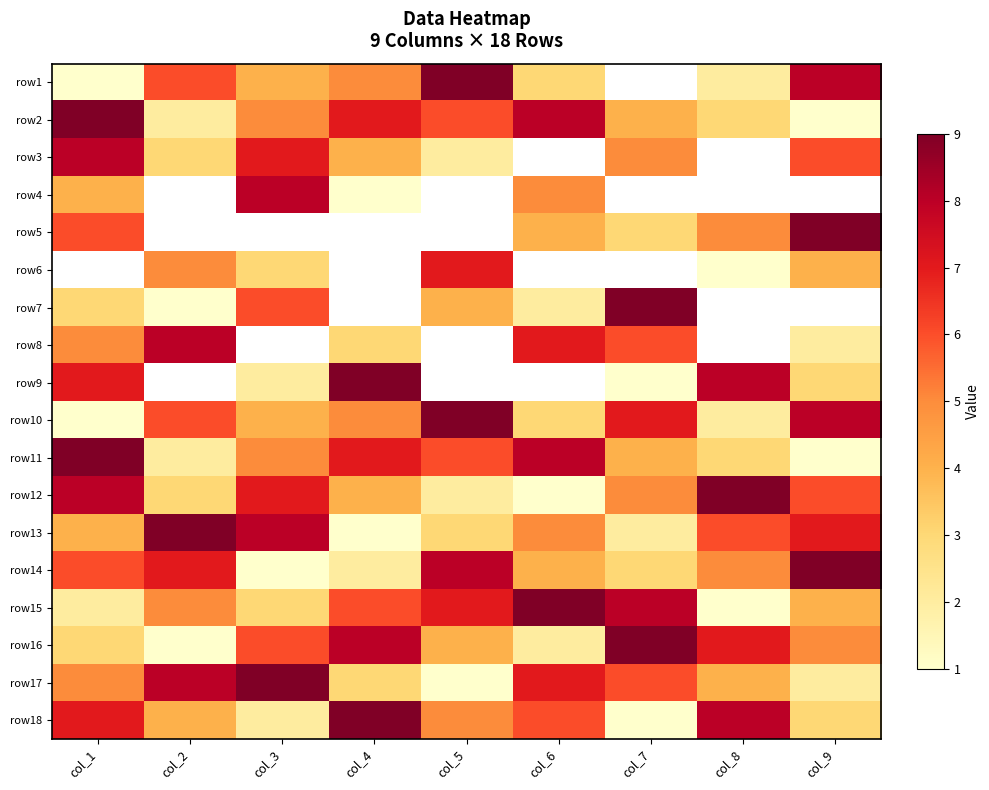

Is the value of row10 at col_2 greater than the value of row6 at col_2?

Yes